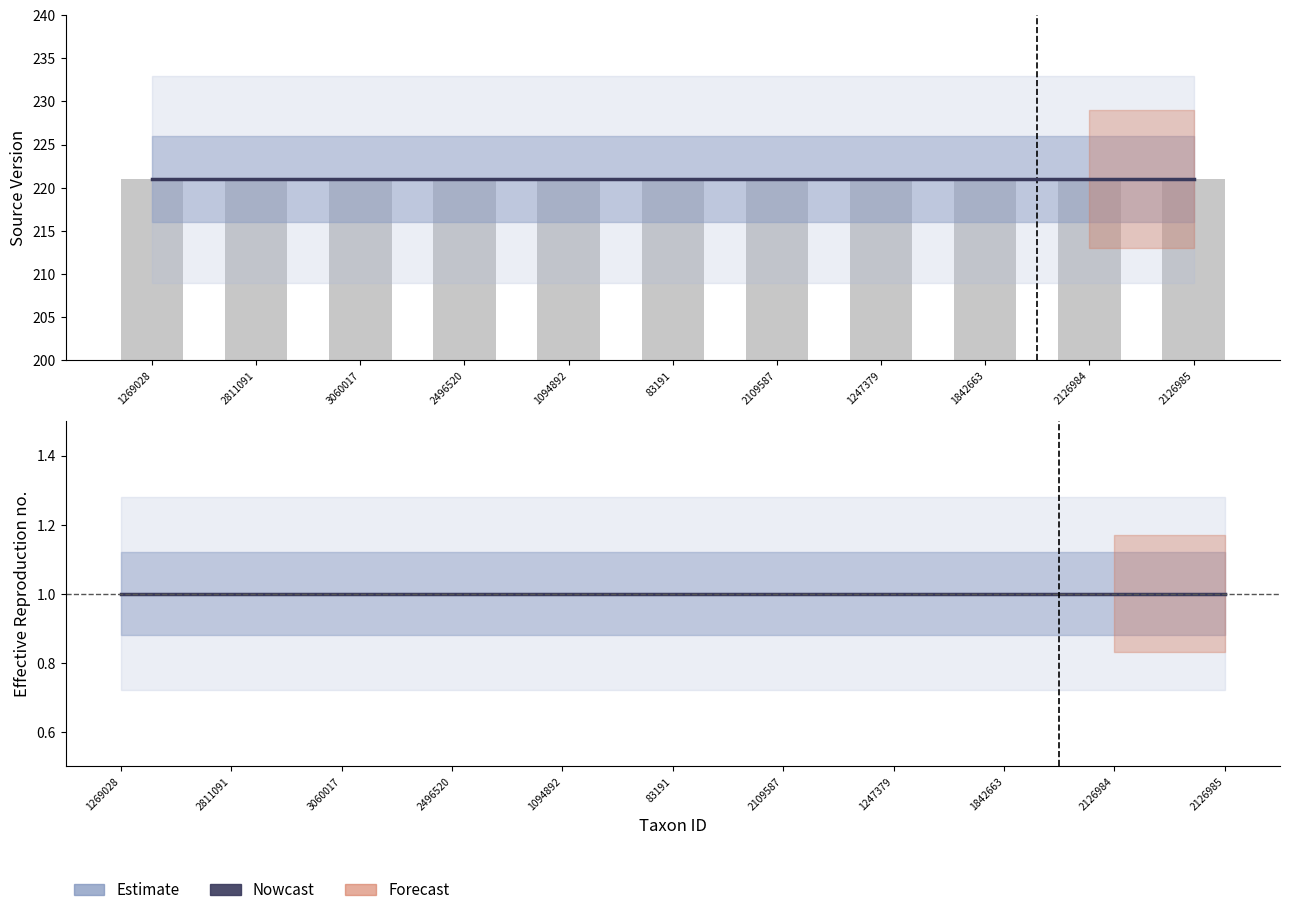

What is the total value across all series at 2496520?

222